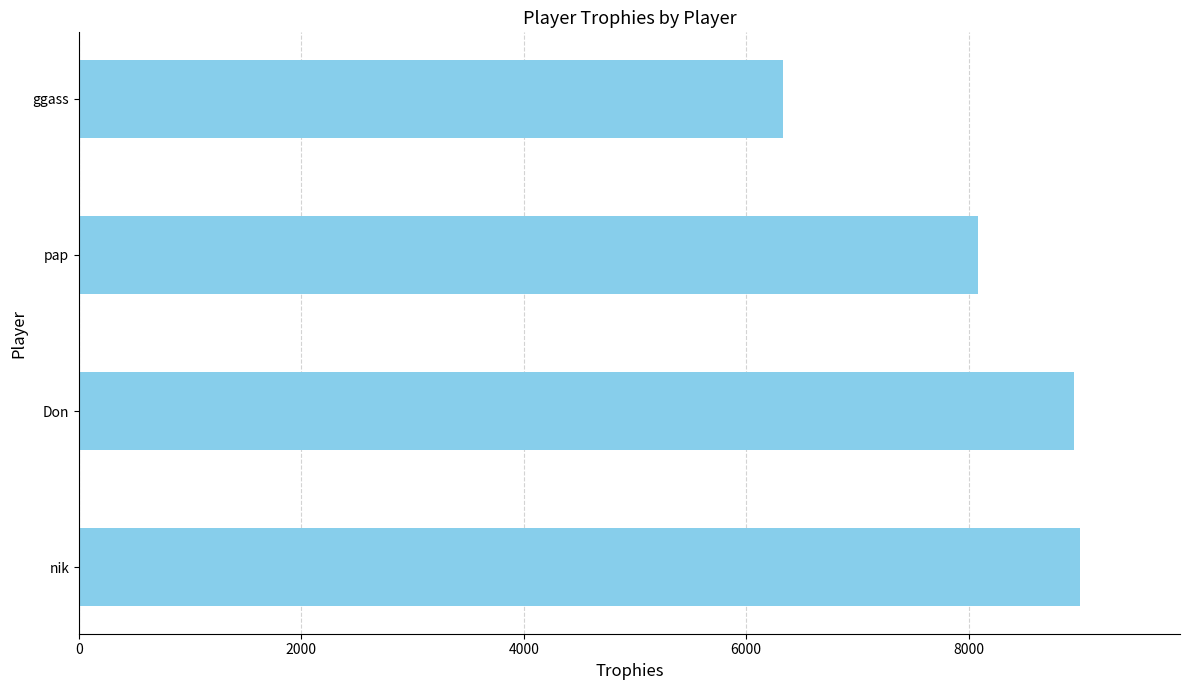

At which label is the value closest to 7664?

pap